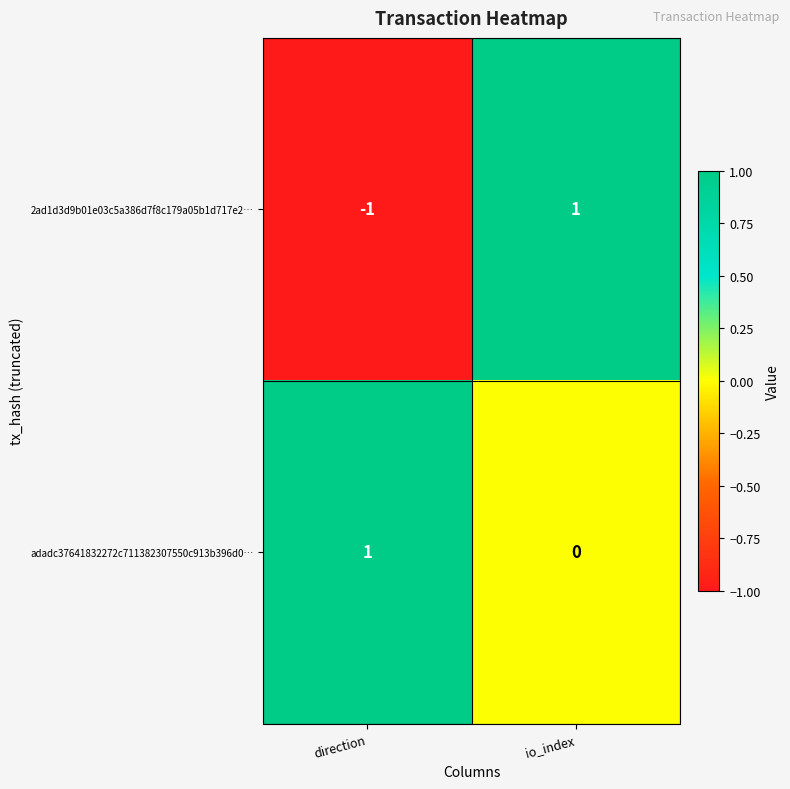

What is the spread (max minus min) of values at io_index?

1